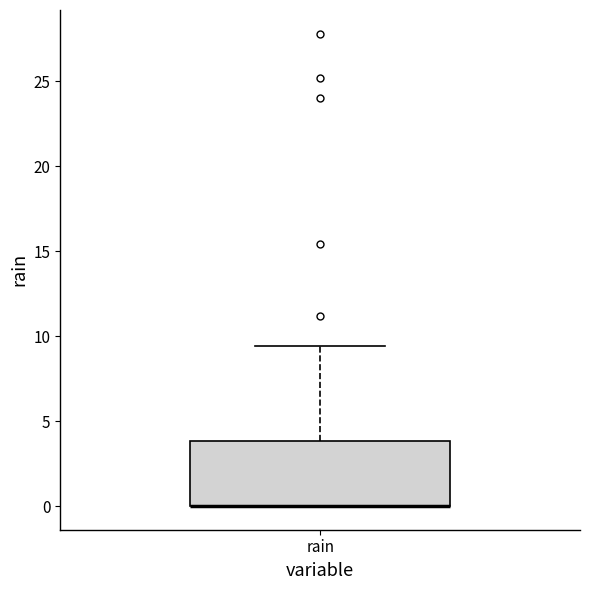

Where is the upper edge of the box for rain on the y-axis? The values are not printed on the chart, so give them approximately, as read against the axis.

4.0